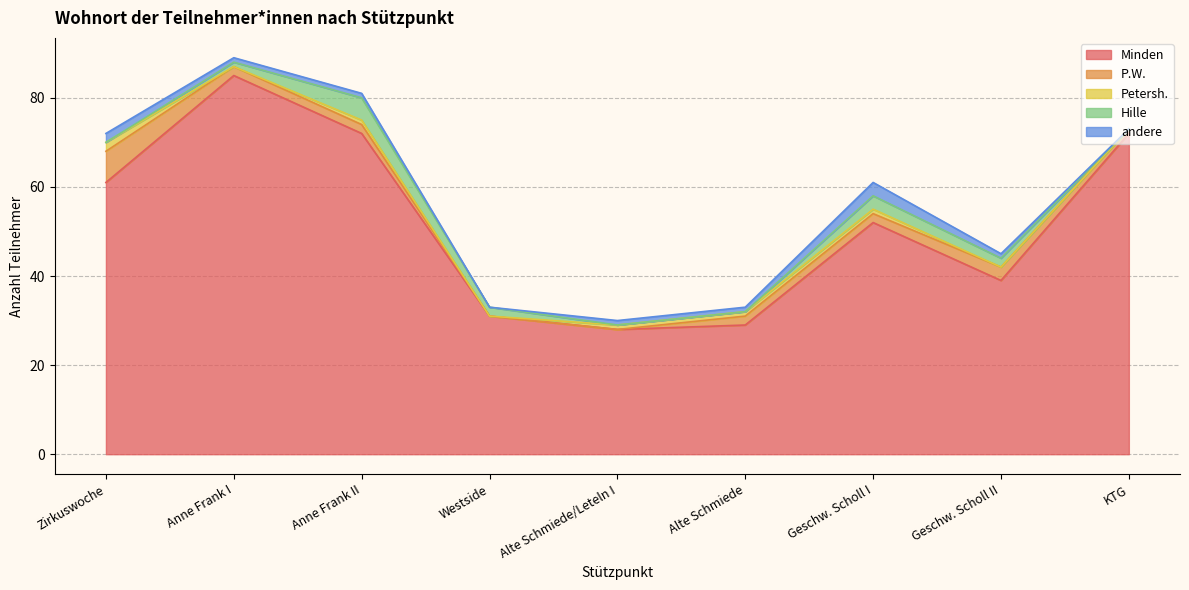

After their last crossing, which series has the higher values: Petersh. or Hille?

Hille